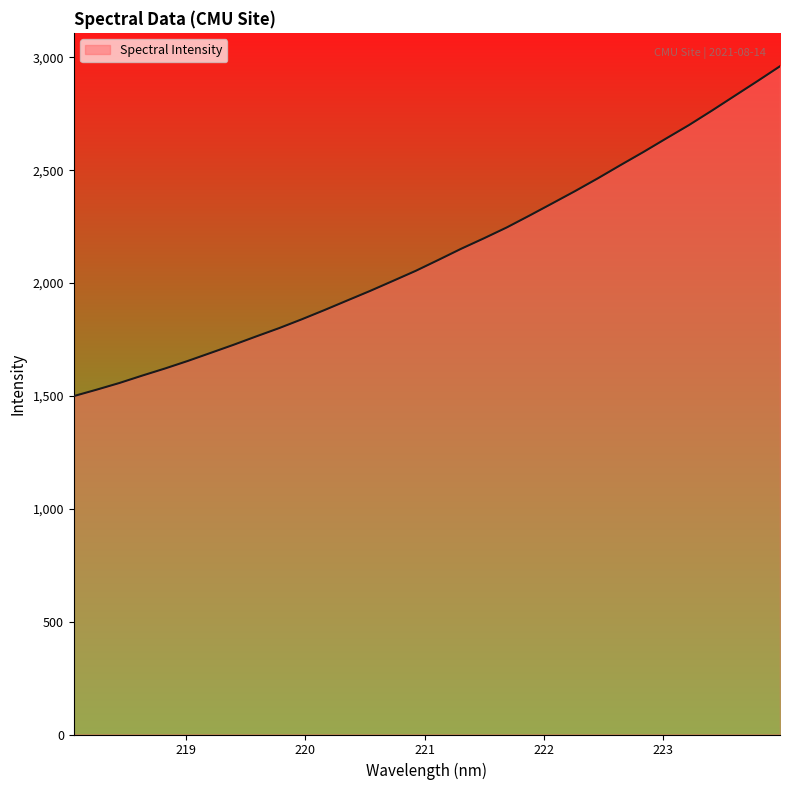

What is the greatest value displayed?

2960.5